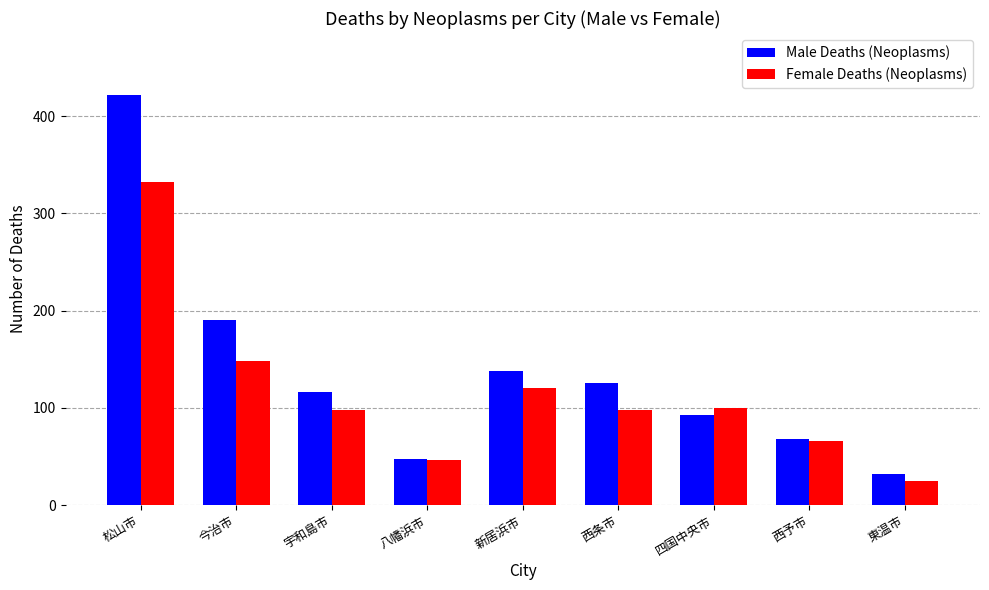

Rank the series at 宇和島市 from lowest to highest value.

Female Deaths (Neoplasms), Male Deaths (Neoplasms)